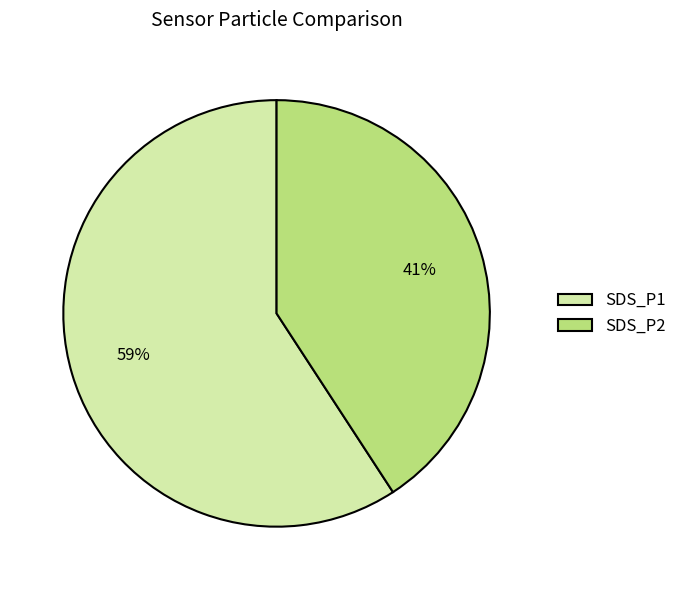

To the nearest percent, what portion does SDS_P1 represent?

59%